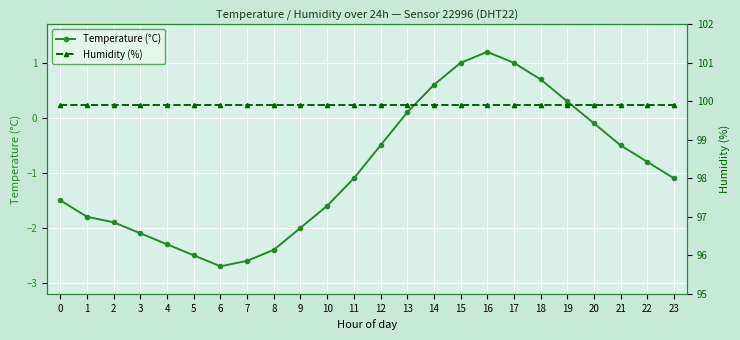

How many lines are shown in the chart?

2